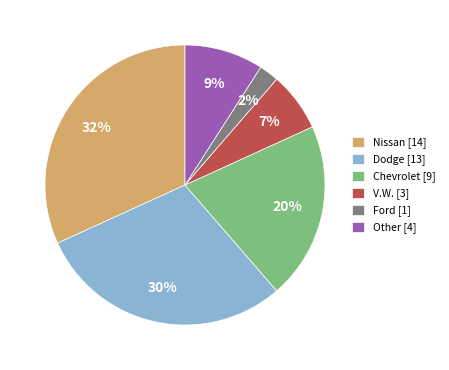

Which has a higher value, Other [4] or V.W. [3]?

Other [4]